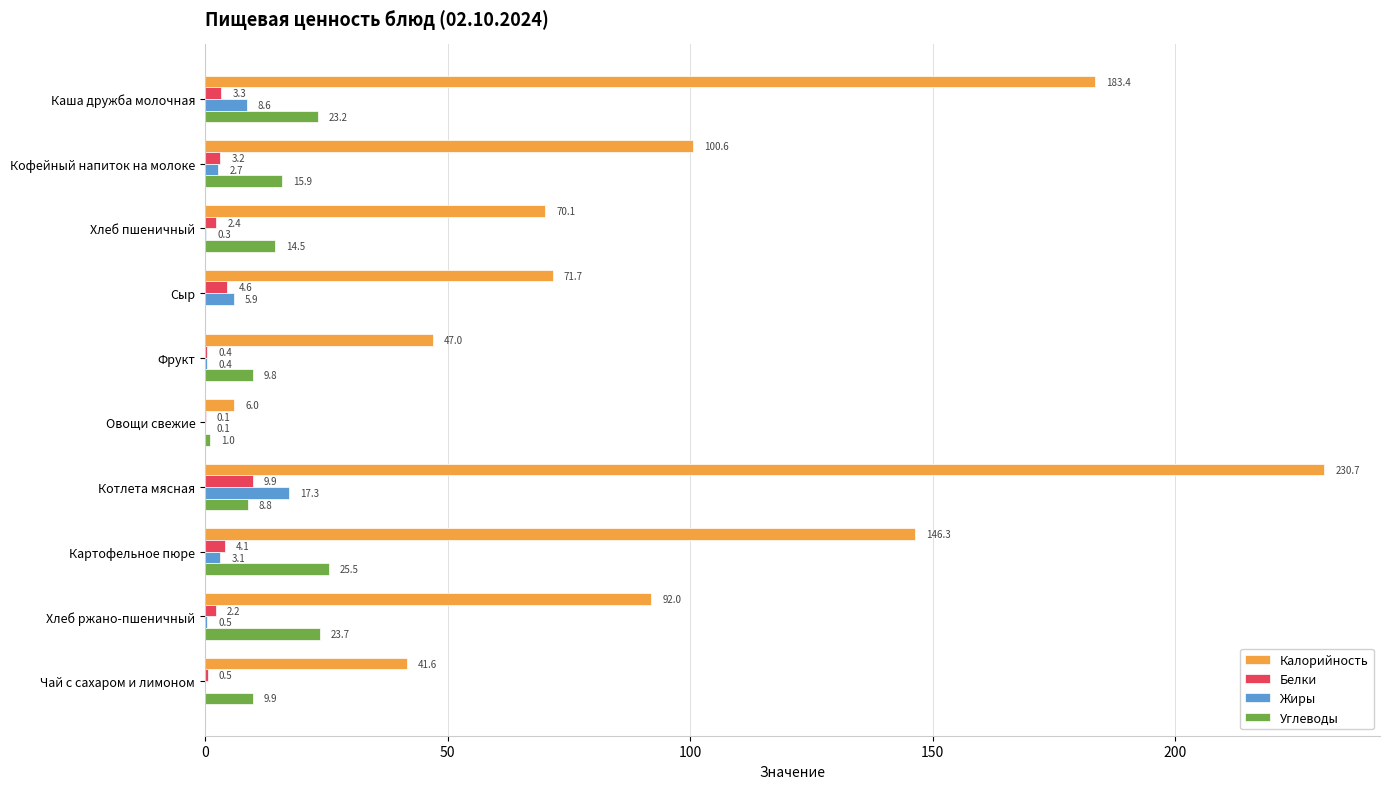

What is the sum of all Углеводы values?

132.3